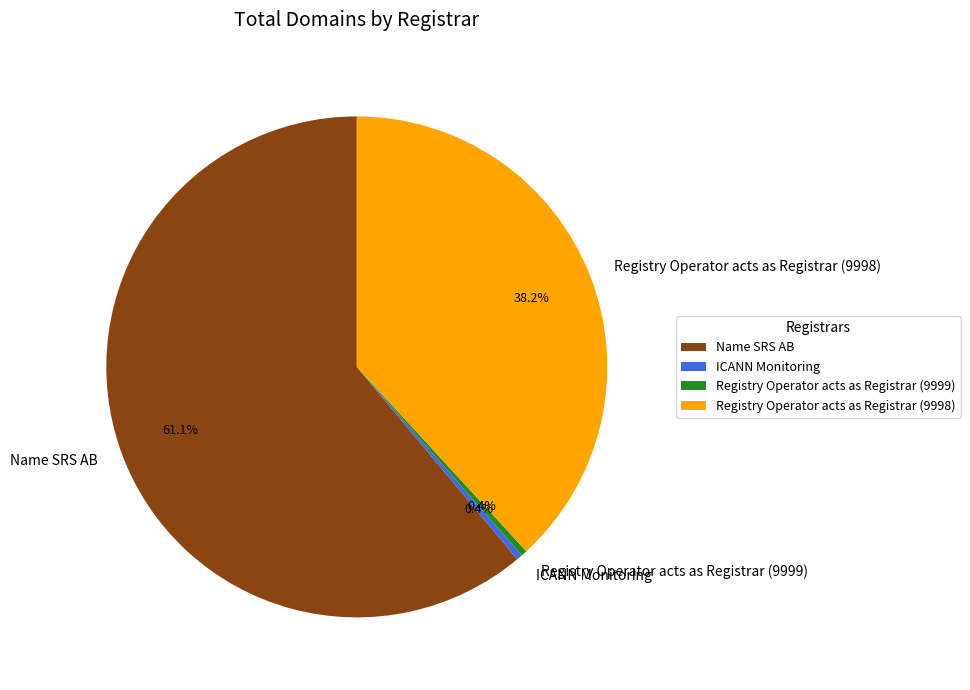

Is Registry Operator acts as Registrar (9999) the majority of the pie?

No